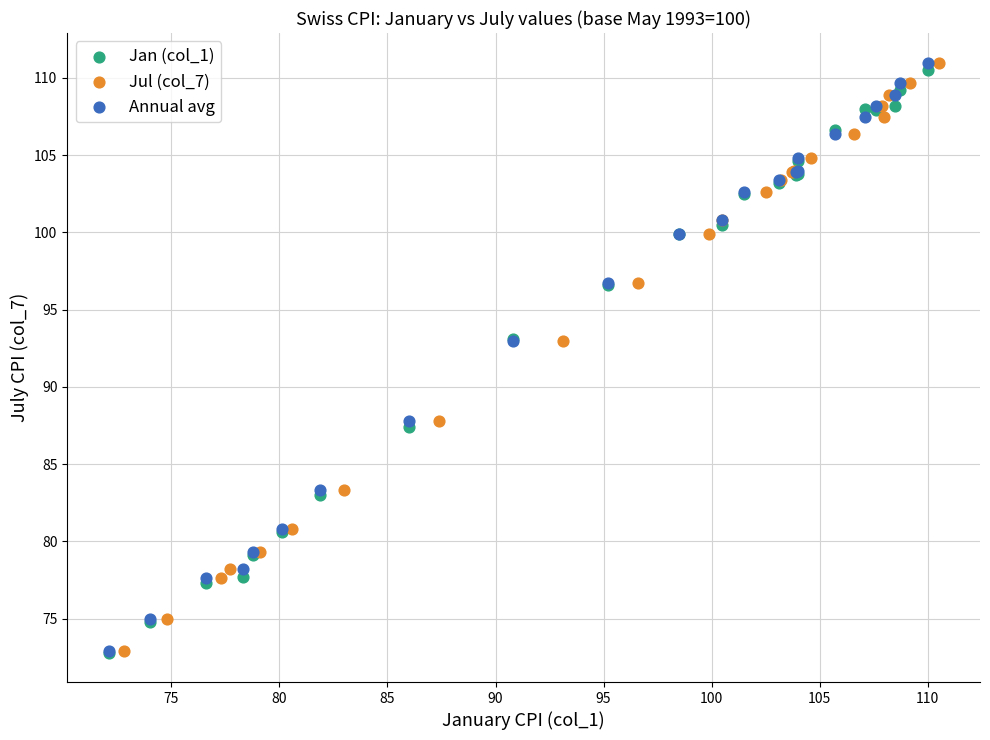

What are all the series names shown in the legend?

Jan (col_1), Jul (col_7), Annual avg